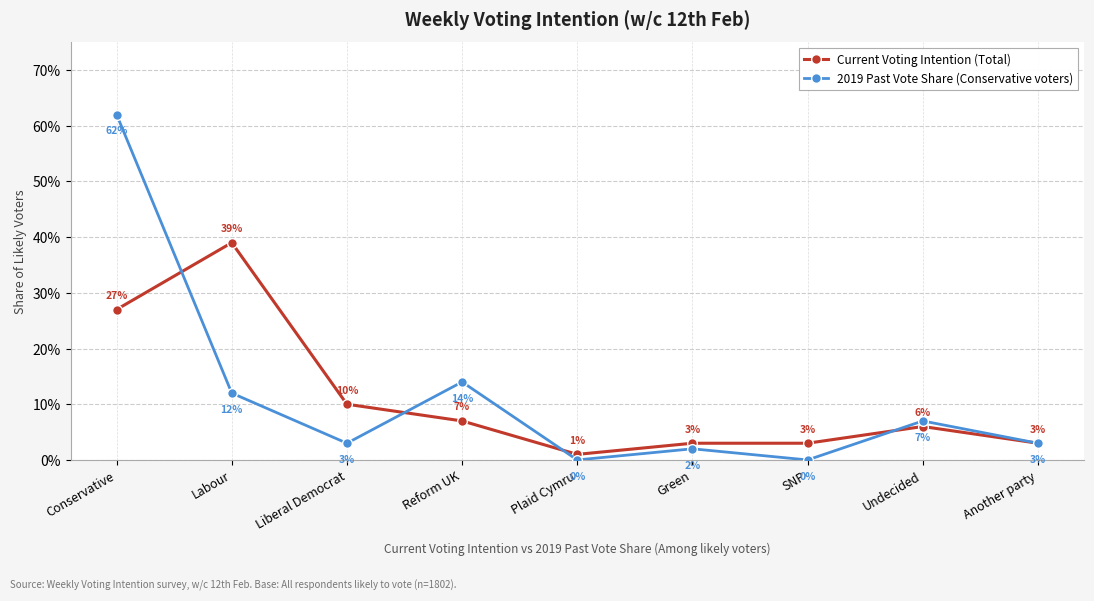

Is this an area chart (filled region under the line)?

No